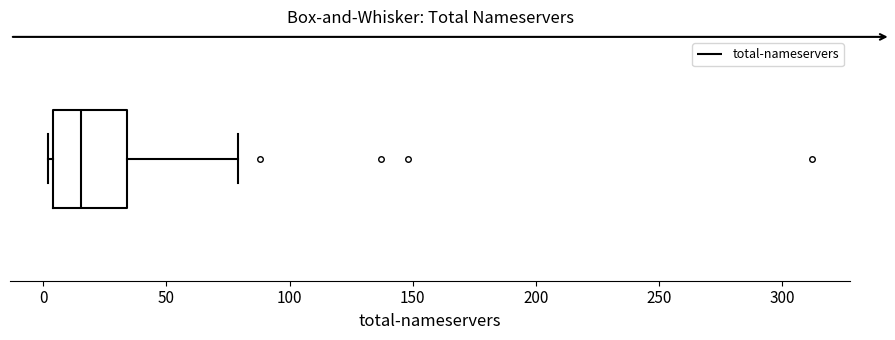

Read this box plot against the x-axis: the position of the median line, the range covered by the box, and the ends of both whiskers. The values are not printed on the chart, so give them approximately, as read against the axis.

median 15, box 5 to 35, whiskers 0 to 80